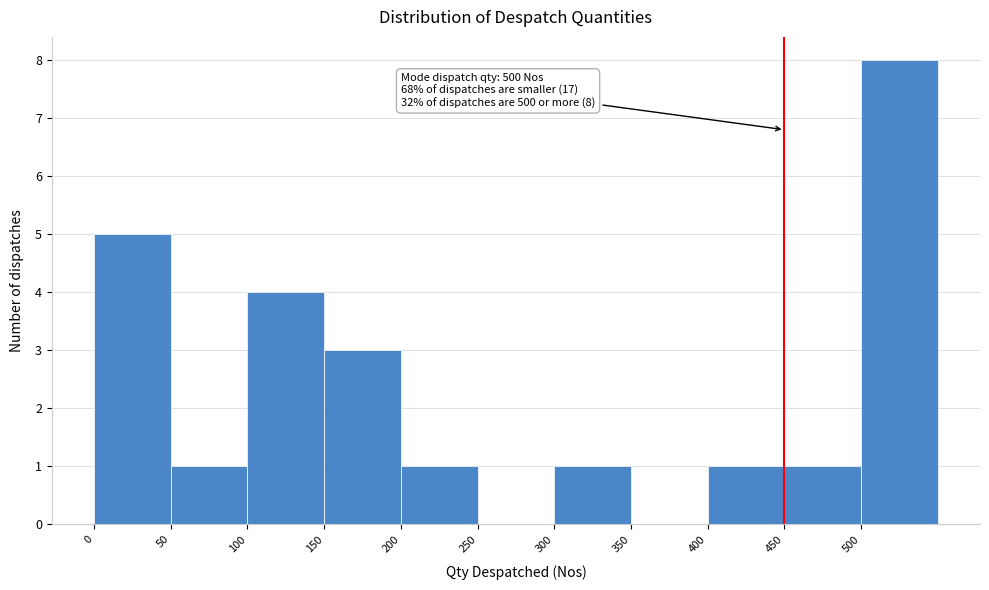

Which range on the x-axis has the tallest bar?

500 to 550